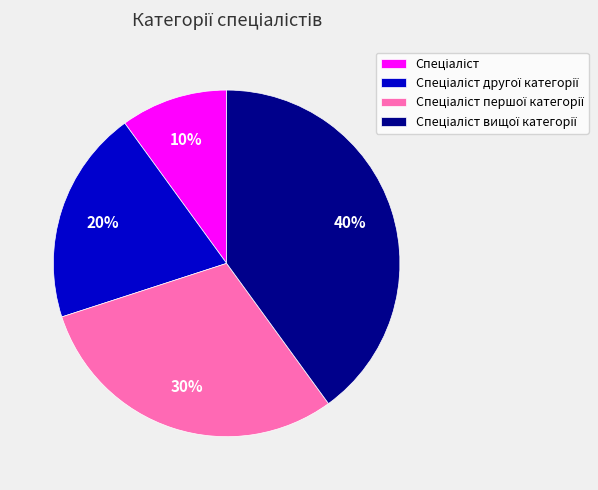

To the nearest percent, what is the average slice percentage?

25%